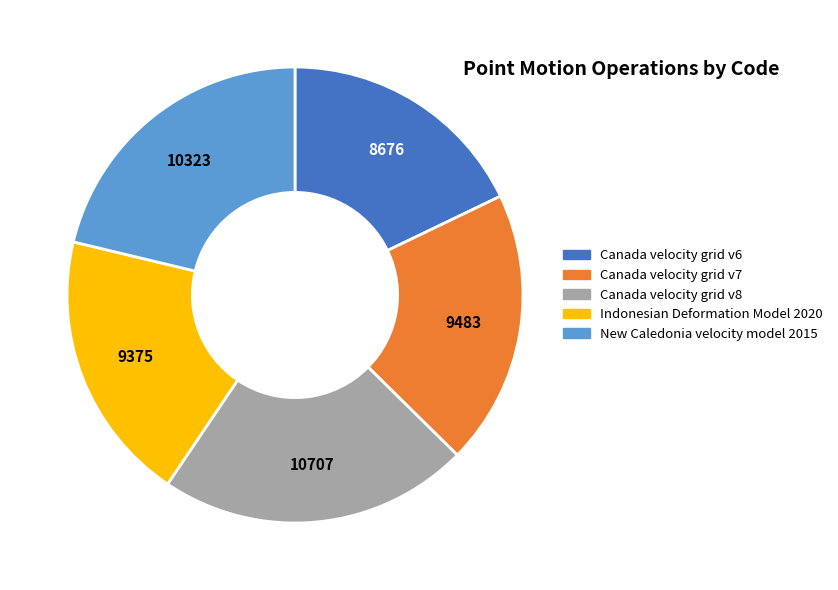

Does New Caledonia velocity model 2015 account for over 50% of the chart?

No